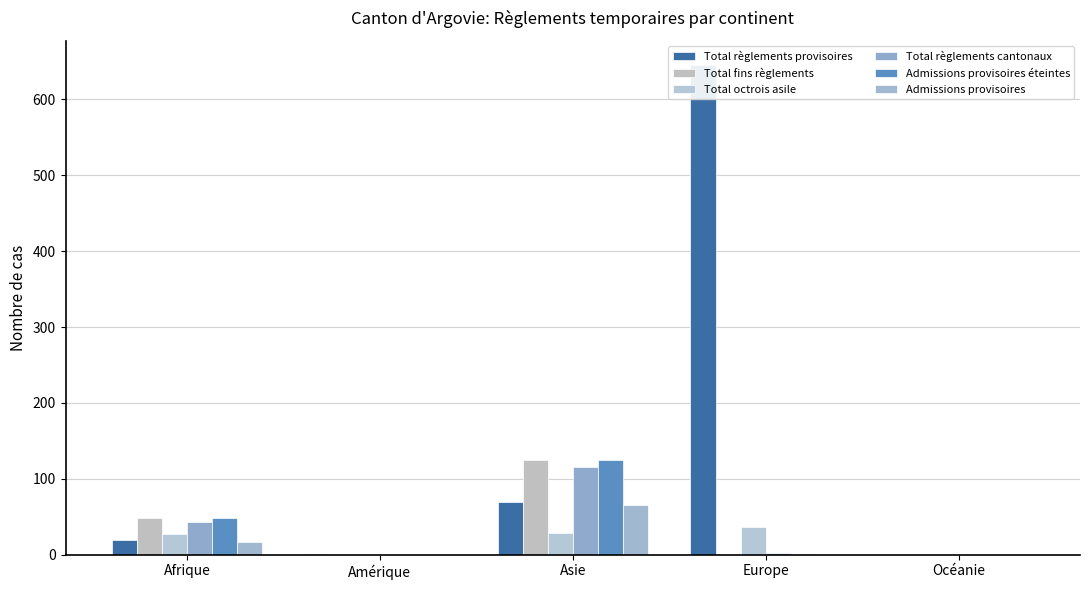

How many categories are shown in the chart?

5